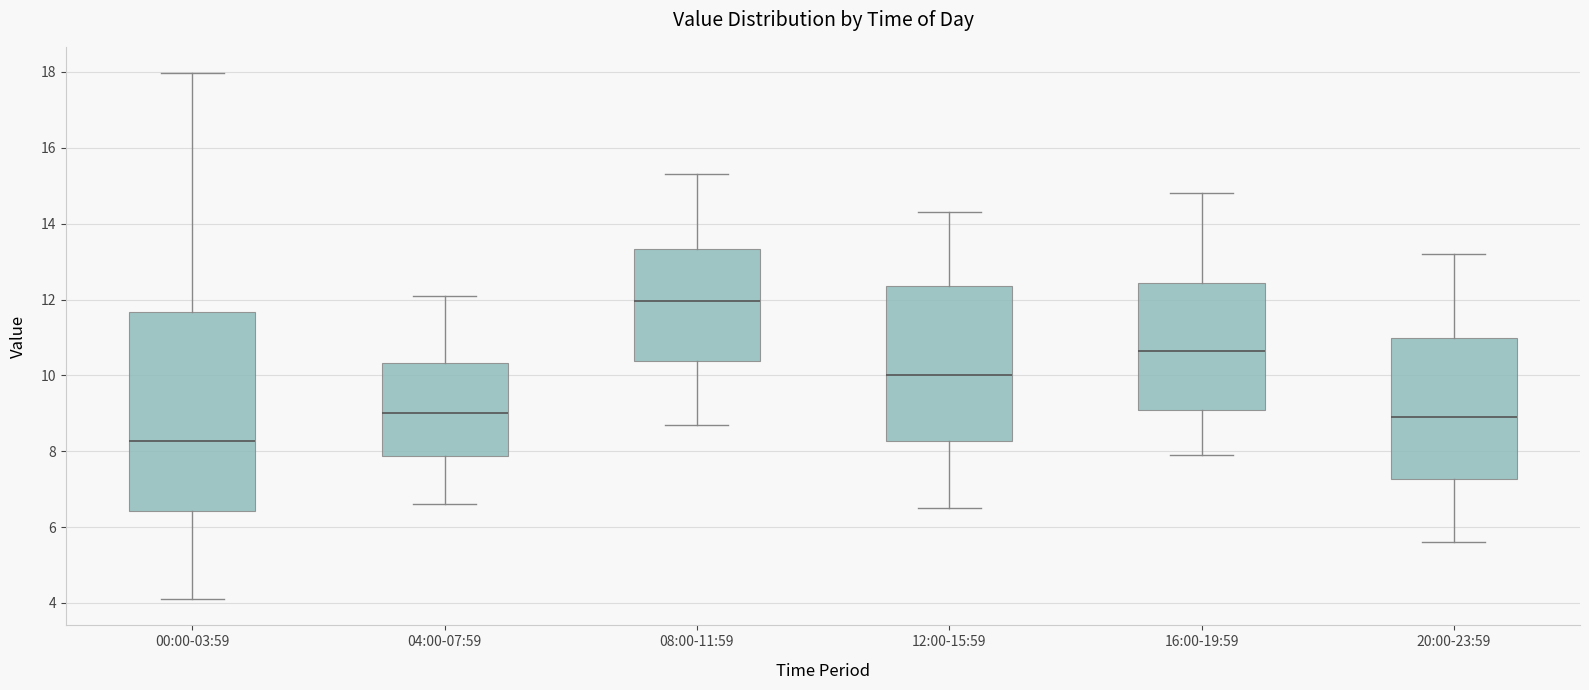

Reading left to right, read every box against the y-axis: the position of its median line, the range the box covers, and the ends of its whiskers. The values are not printed on the chart, so give them approximately, as read against the axis.

00:00-03:59: median 8.2, box 6.4 to 11.6, whiskers 4.2 to 18.0
04:00-07:59: median 9.0, box 7.8 to 10.4, whiskers 6.6 to 12.2
08:00-11:59: median 12.0, box 10.4 to 13.4, whiskers 8.8 to 15.4
12:00-15:59: median 10.0, box 8.2 to 12.4, whiskers 6.6 to 14.4
16:00-19:59: median 10.6, box 9.0 to 12.4, whiskers 8.0 to 14.8
20:00-23:59: median 9.0, box 7.2 to 11.0, whiskers 5.6 to 13.2